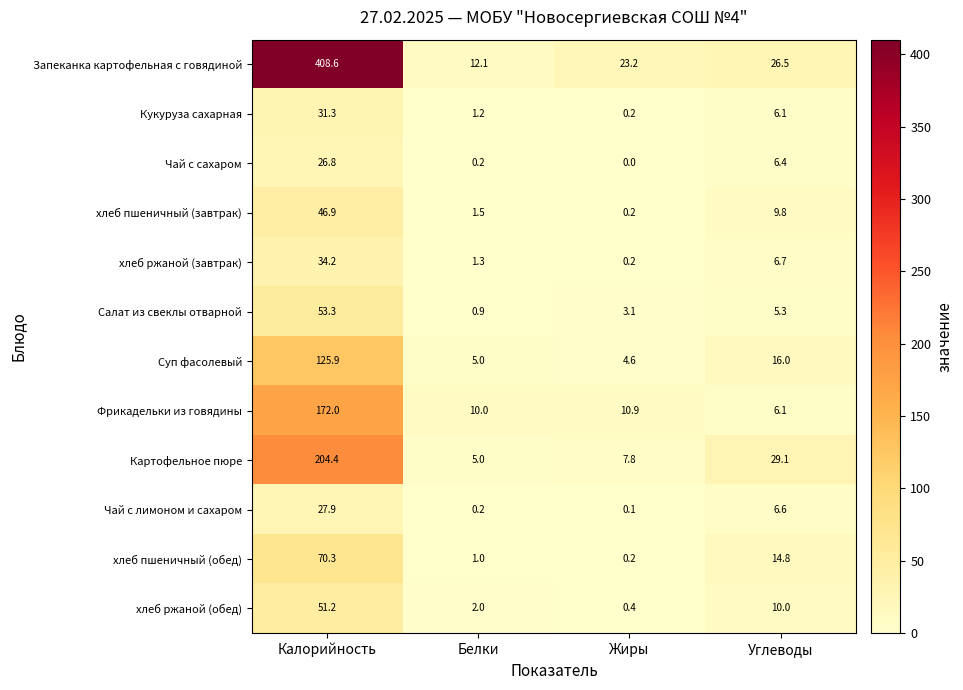

Which series has the widest spread of values?

Запеканка картофельная с говядиной